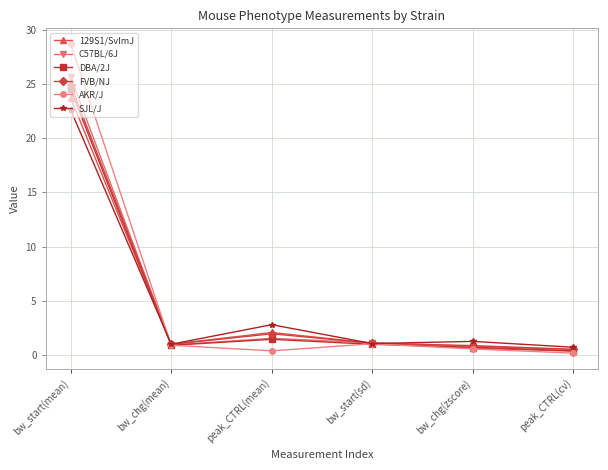

Is it true that SJL/J equals 11.7 at bw_start(mean)?

False